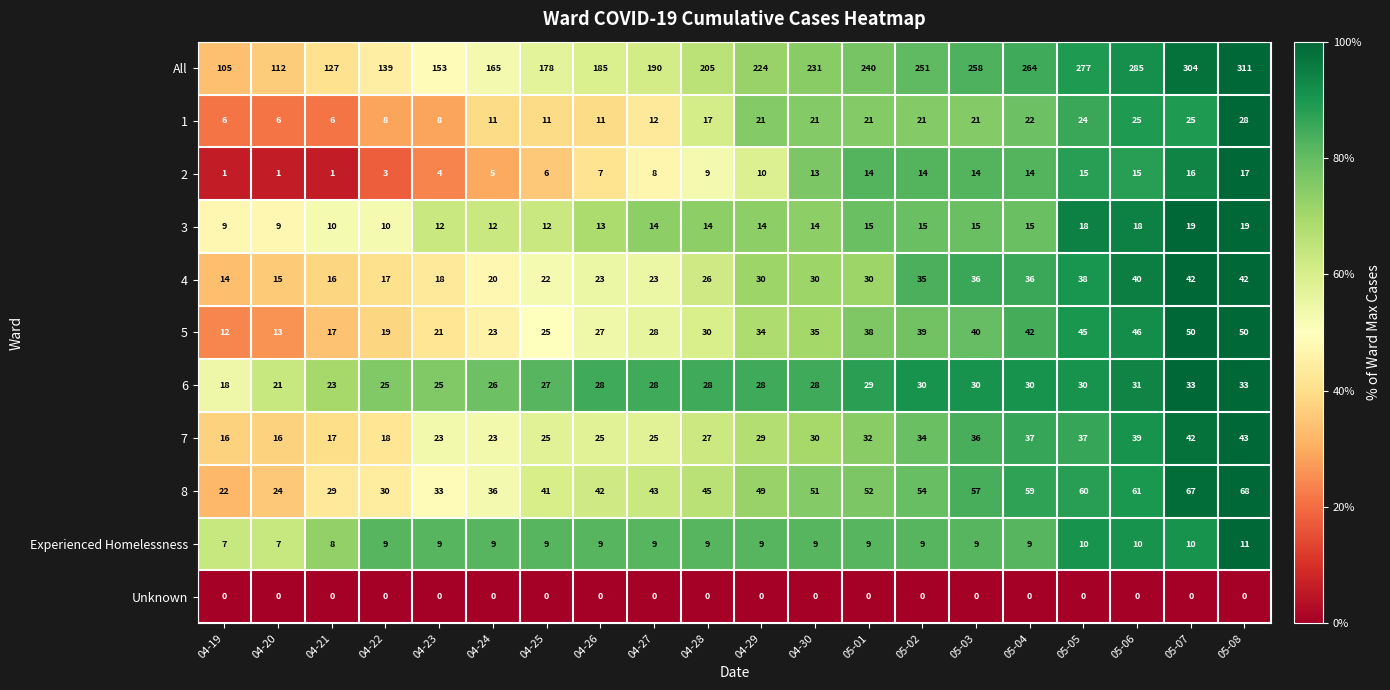

Rank the series at 05-01 from lowest to highest value.

Unknown, Experienced Homelessness, 2, 3, 1, 6, 4, 7, 5, 8, All